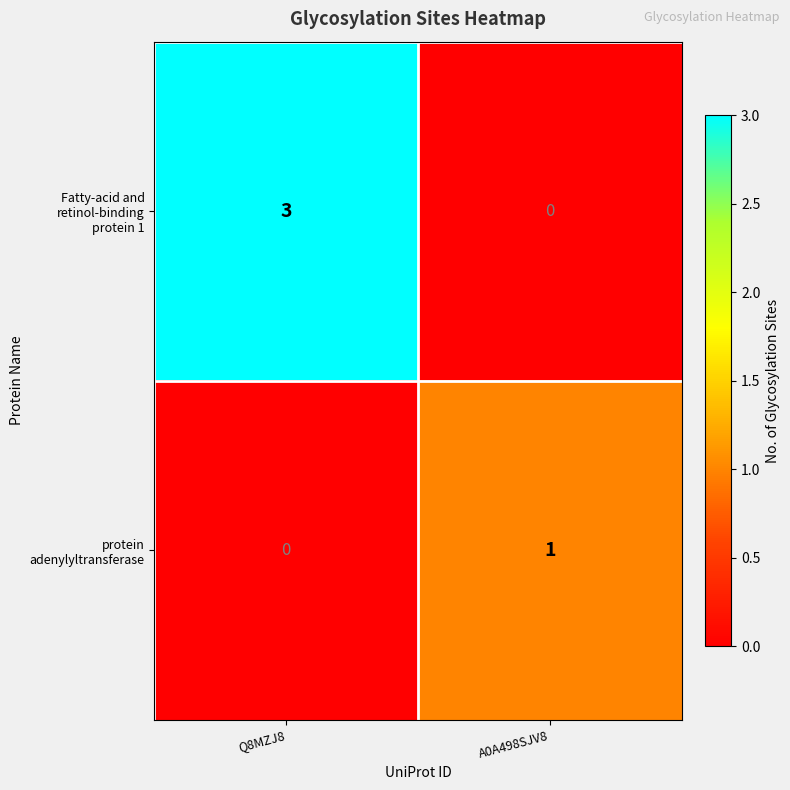

What is the total value across all series at Q8MZJ8?

3